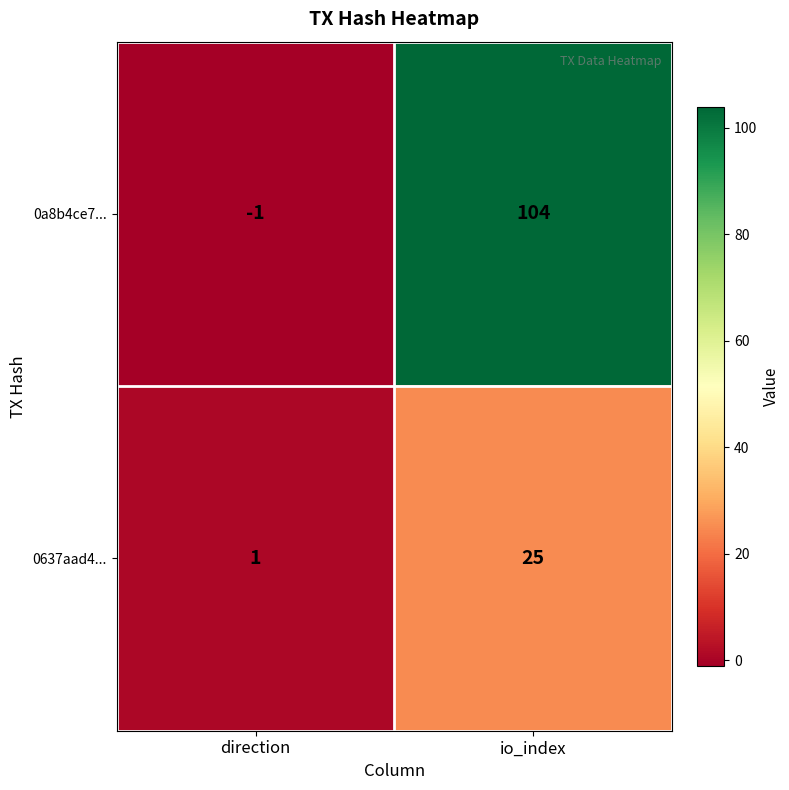

What is the average value of the 0a8b4ce7... series?

52